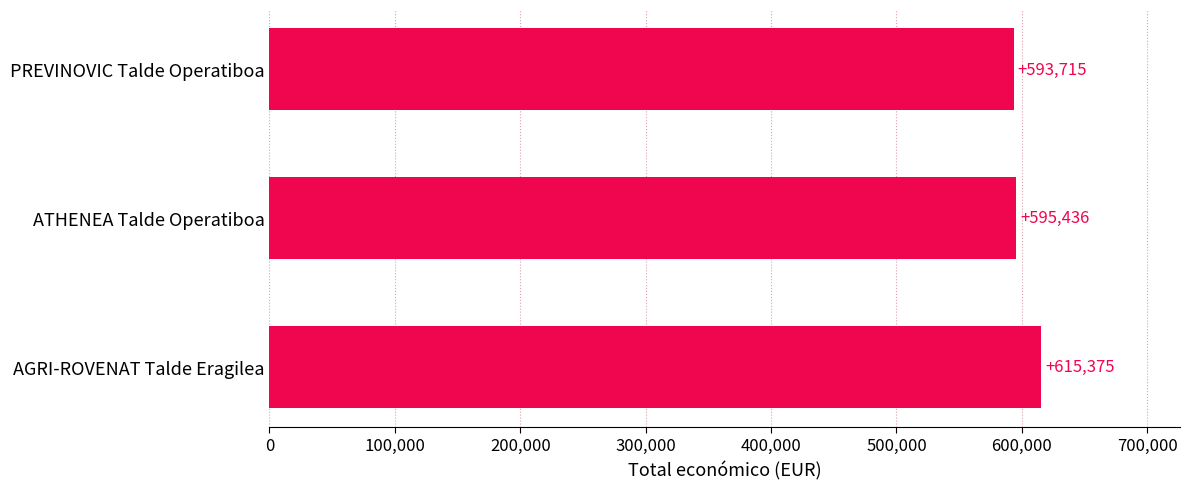

What is the change in value from ATHENEA Talde Operatiboa to AGRI-ROVENAT Talde Eragilea?

+19939